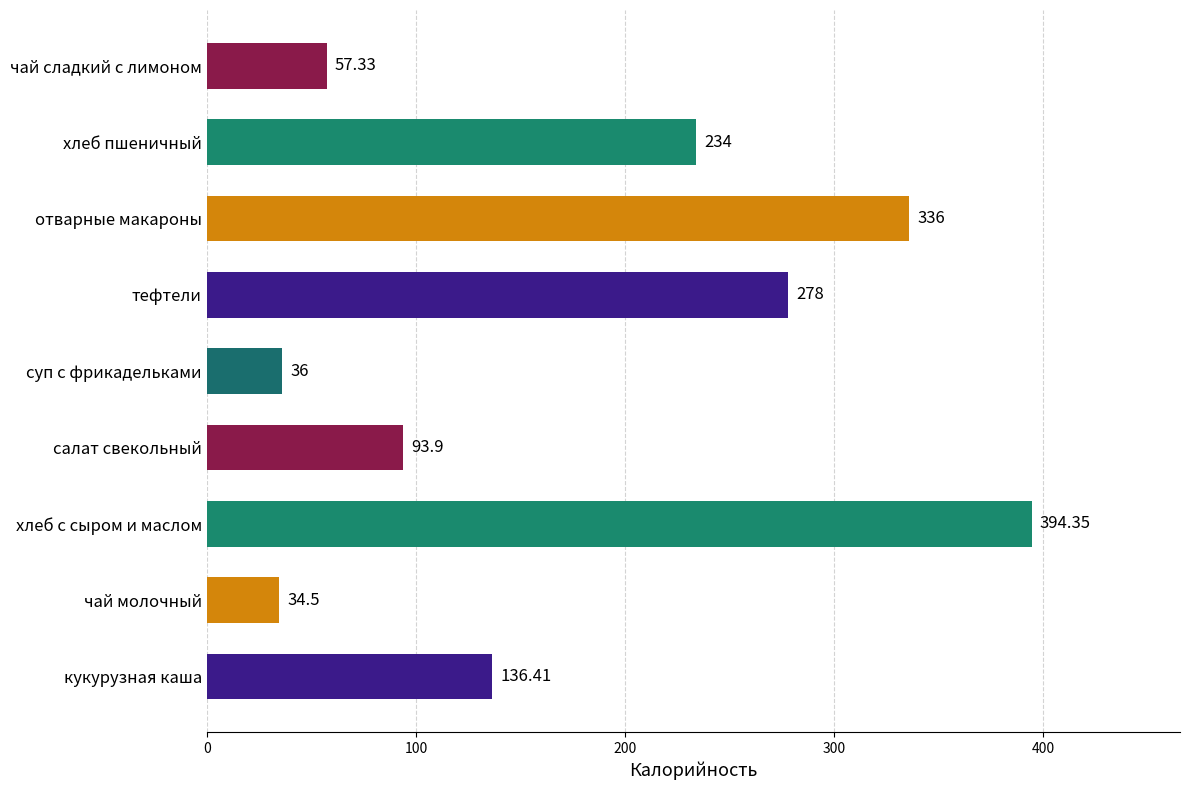

What is the difference between the second highest and second lowest values?

300.0